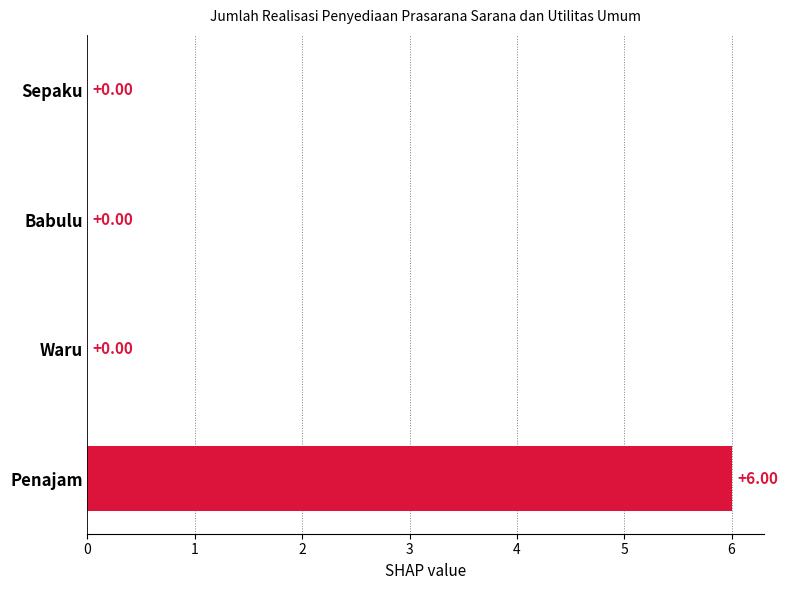

Between Sepaku and Penajam, which is larger?

Penajam